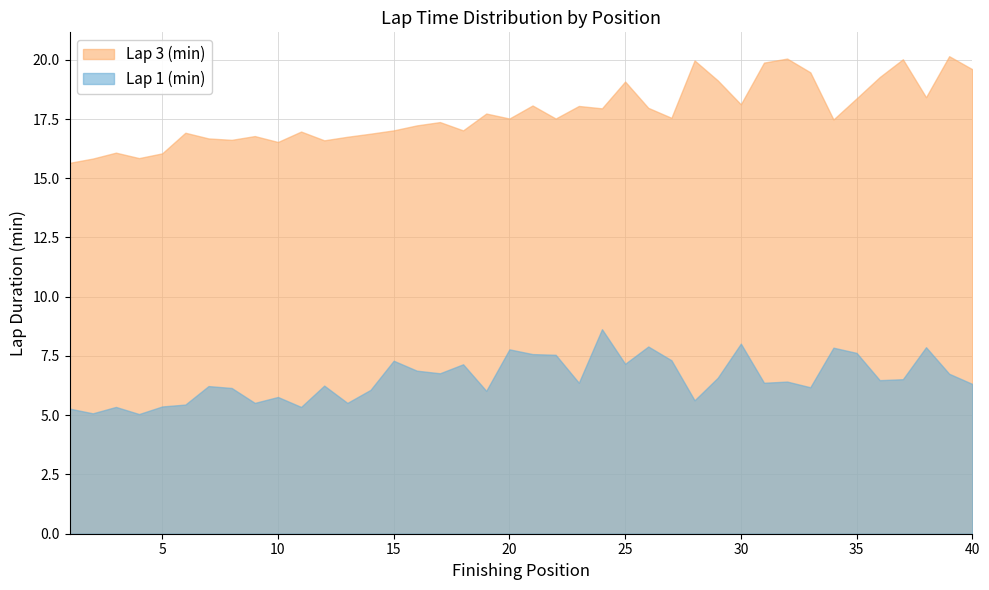

True or false: Lap 3 (min) and Lap 1 (min) intersect in this chart.

False